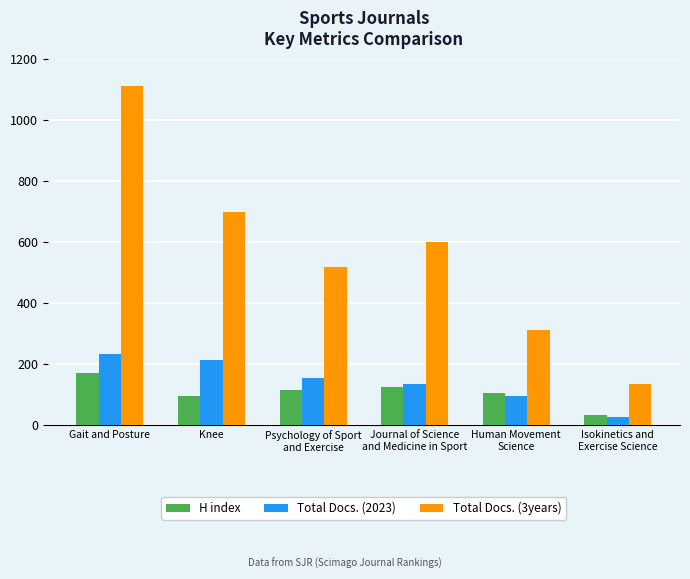

What is the total value across all series at Isokinetics and
Exercise Science?

195